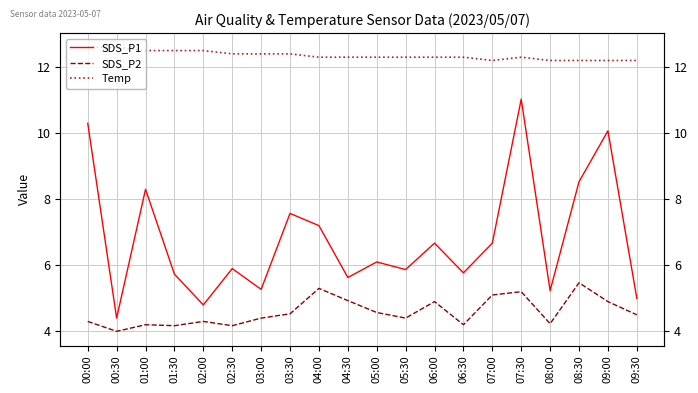

Which series has the largest total across all categories?

Temp